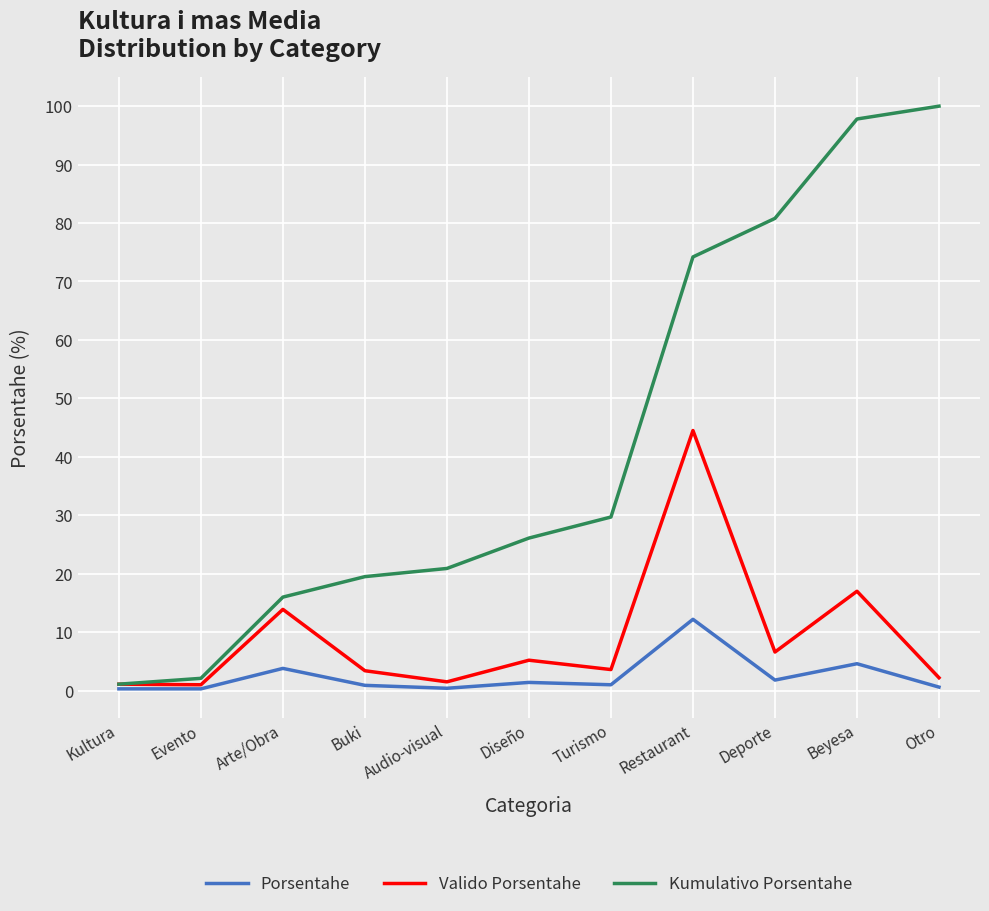

What is the difference between the Porsentahe values at Restaurant and Kultura?

11.9